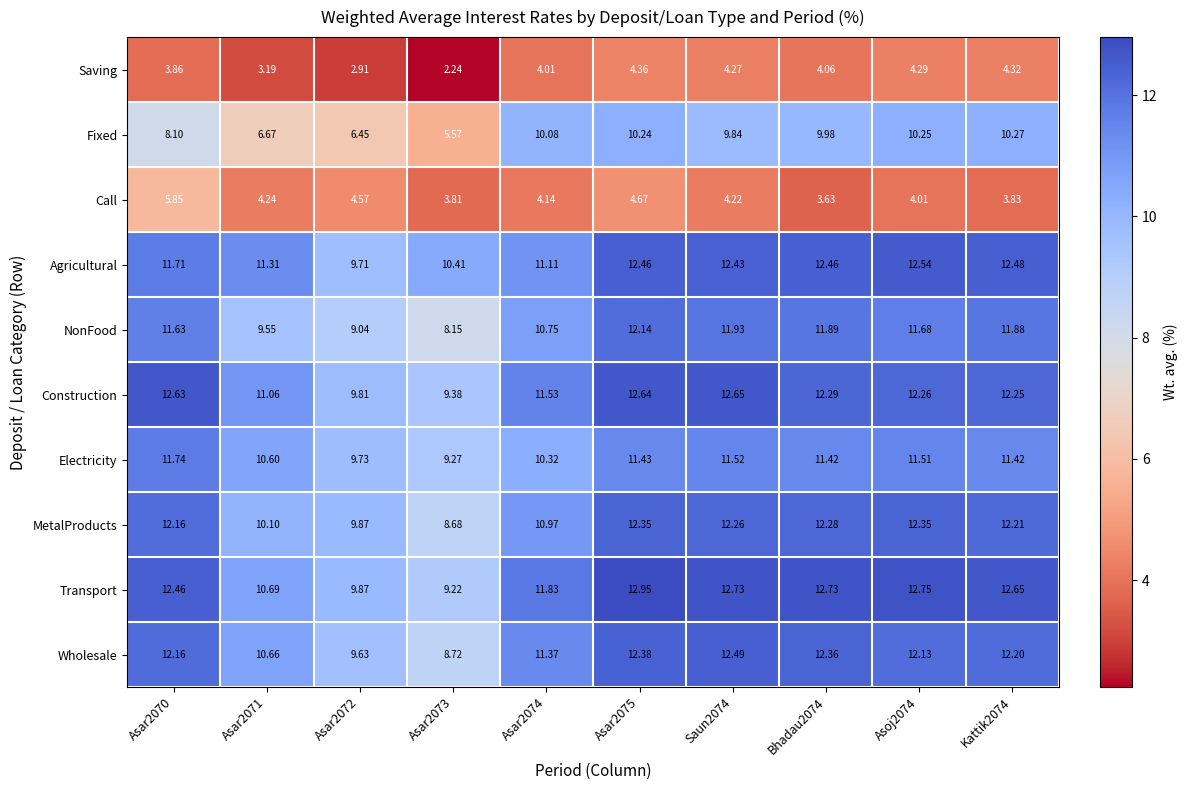

Which series has the largest total across all categories?

Transport